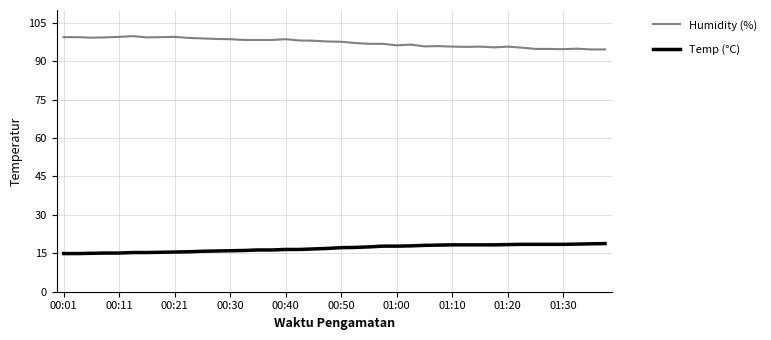

Which series has the largest total across all categories?

Humidity (%)